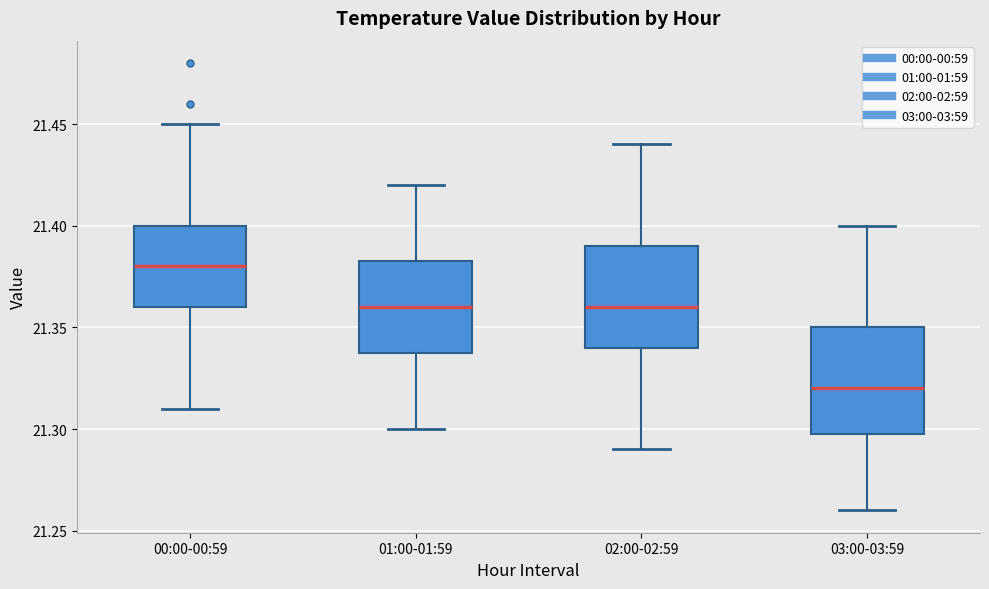

Where is the upper edge of the box for 01:00-01:59 on the y-axis? The values are not printed on the chart, so give them approximately, as read against the axis.

21.385